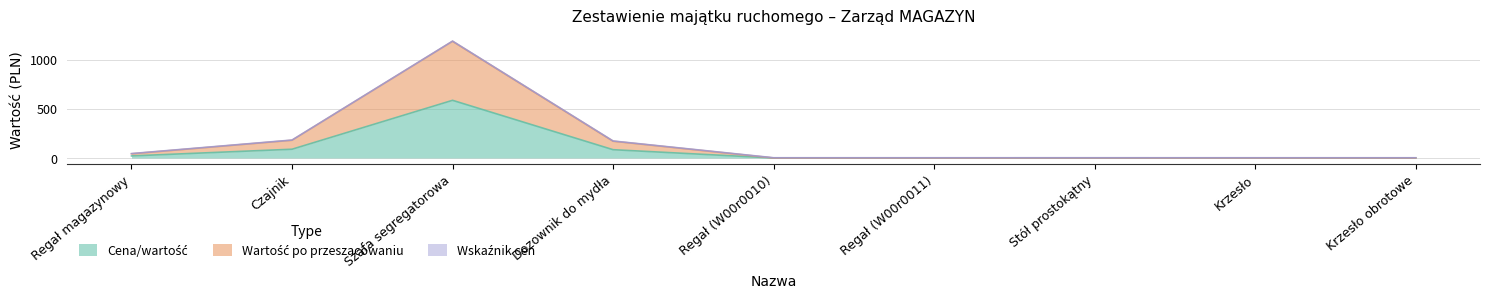

True or false: Cena/wartość has more than 1 interior local peaks.

True